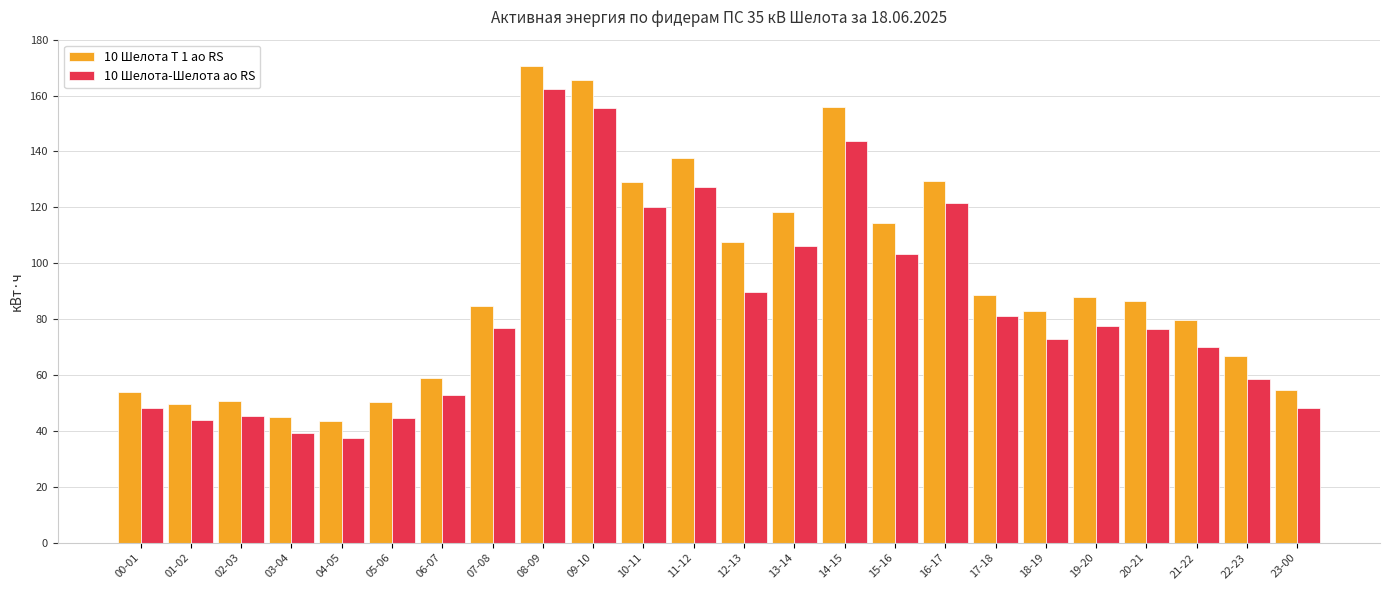

What position from the left is 12-13?

13